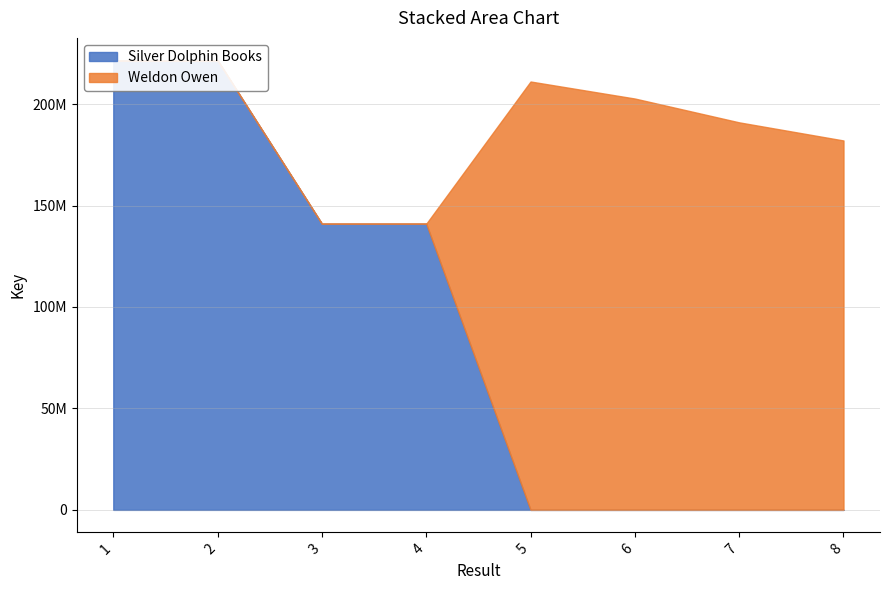

True or false: there are more than 0 points higher than both neighbors.

True